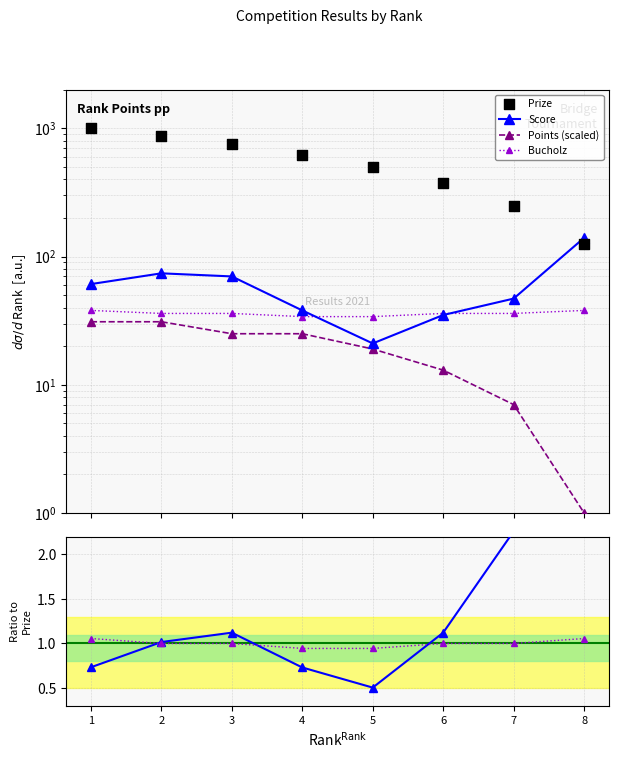

At which category is the sum across all series the highest?

1